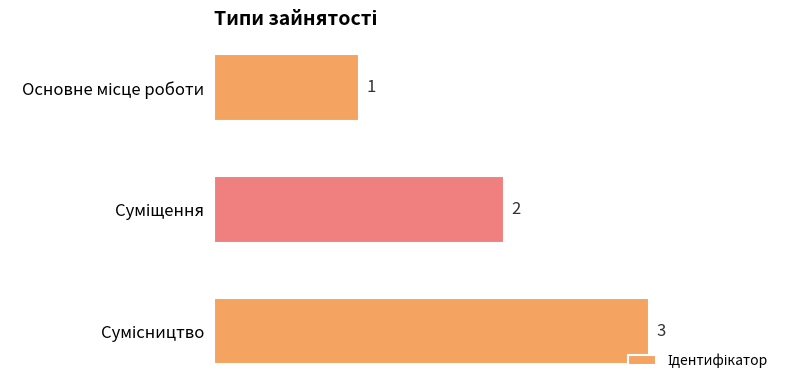

What is the greatest value displayed?

3